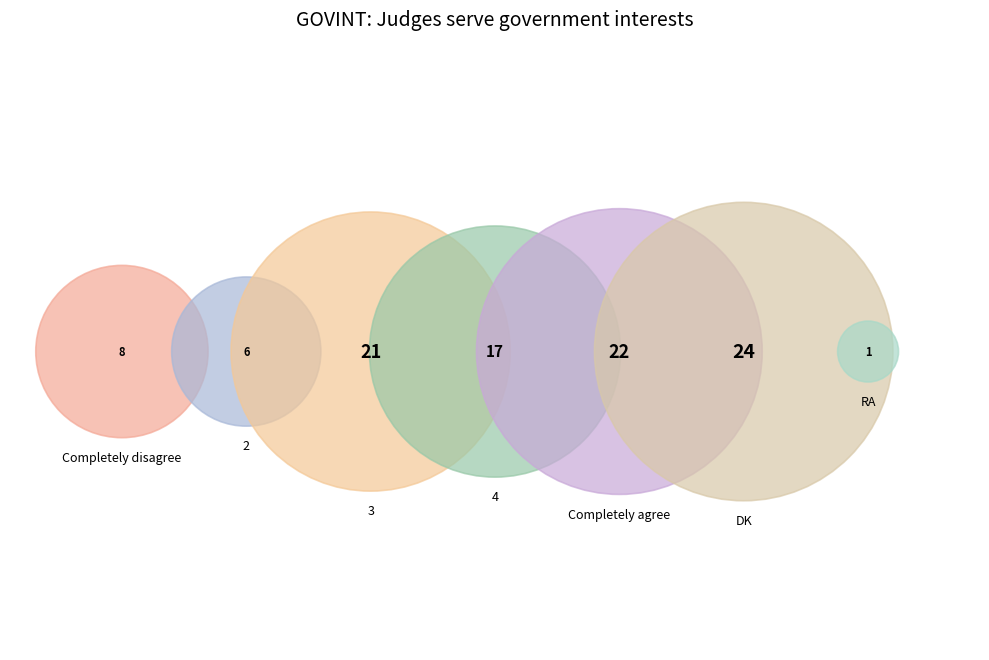

What percentage is the RA slice, to the nearest percent?

1%